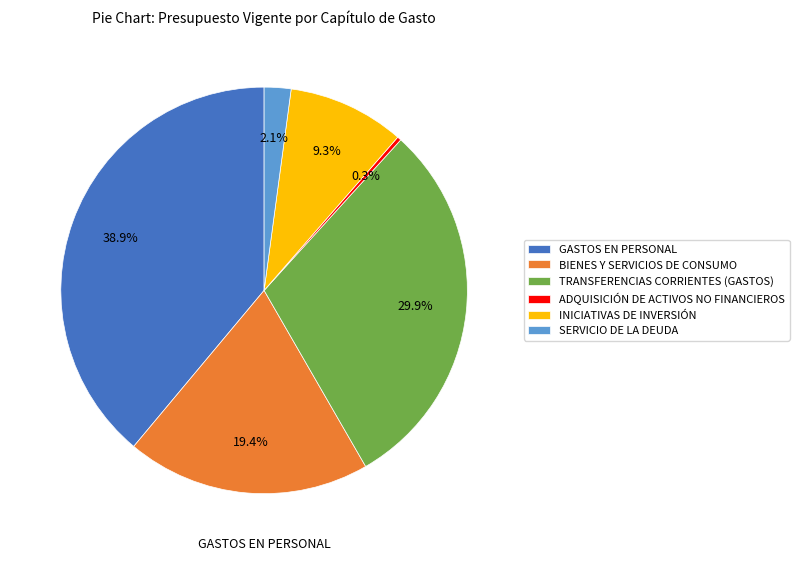

To the nearest percent, what portion does TRANSFERENCIAS CORRIENTES (GASTOS) represent?

30%